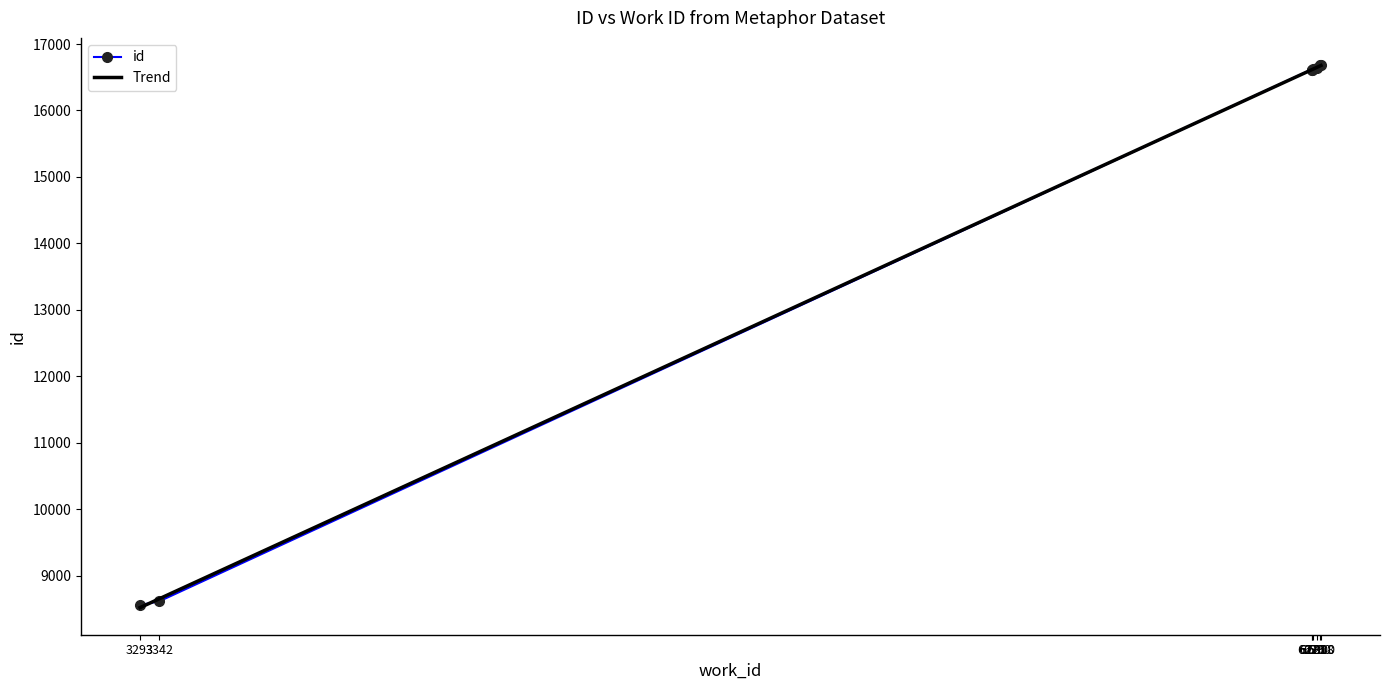

The chart shows a value of 8615 at 3342. True or false?

True